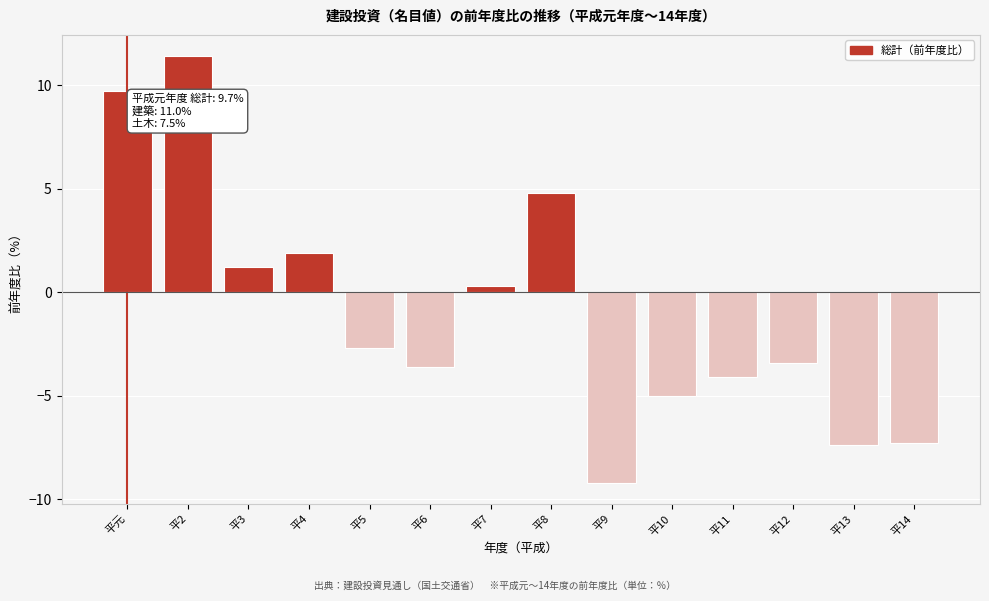

Reading right to left, extract all data points from this chart.

-7.3	-7.4	-3.4	-4.1	-5.0	-9.2	4.8	0.3	-3.6	-2.7	1.9	1.2	11.4	9.7